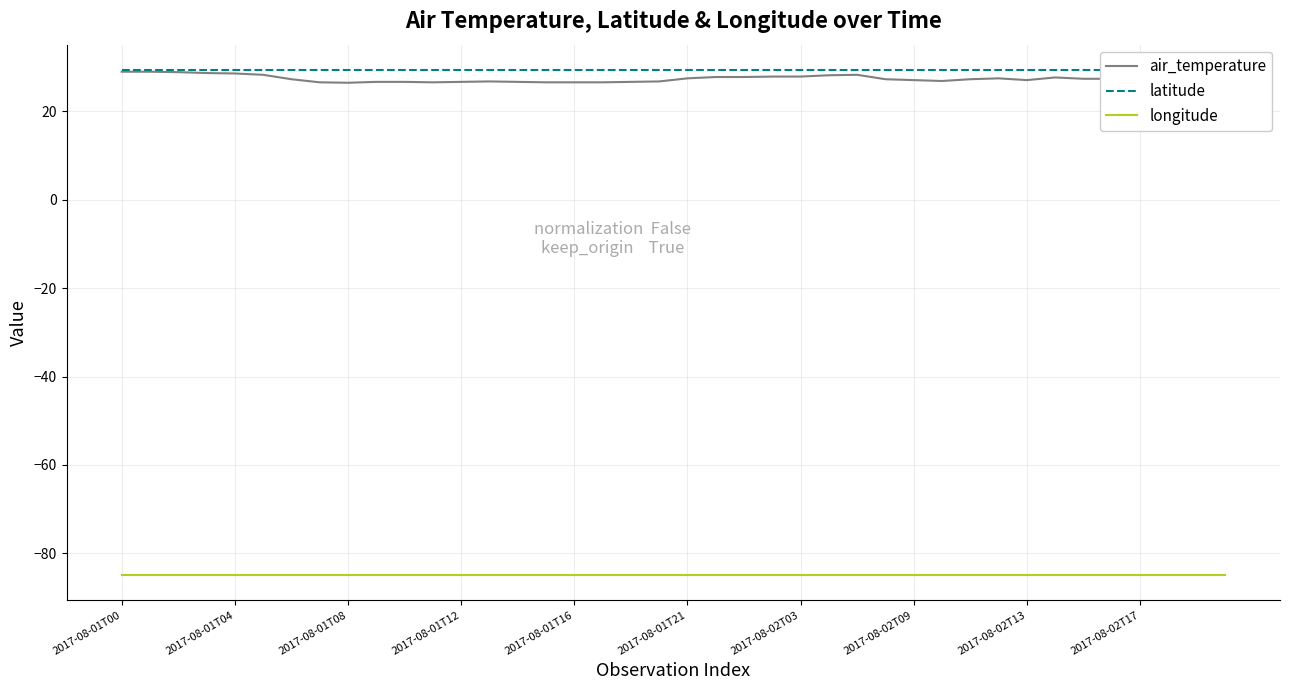

True or false: latitude and longitude cross at least once.

False